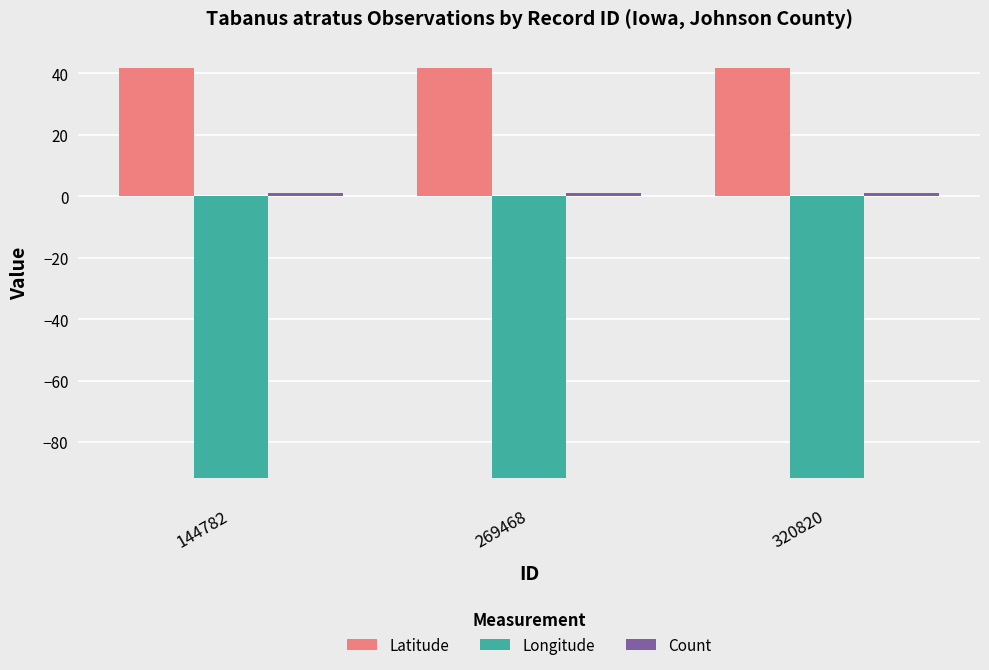

What is the average value of the Longitude series?

-91.5